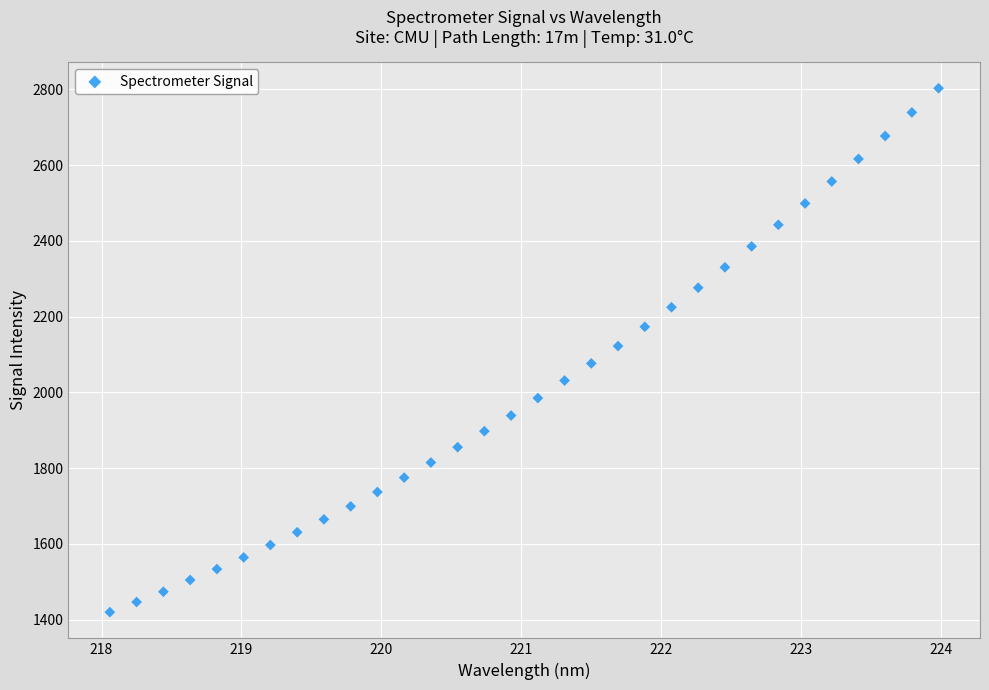

What is the range of Y values (max minus min)?

1382.9